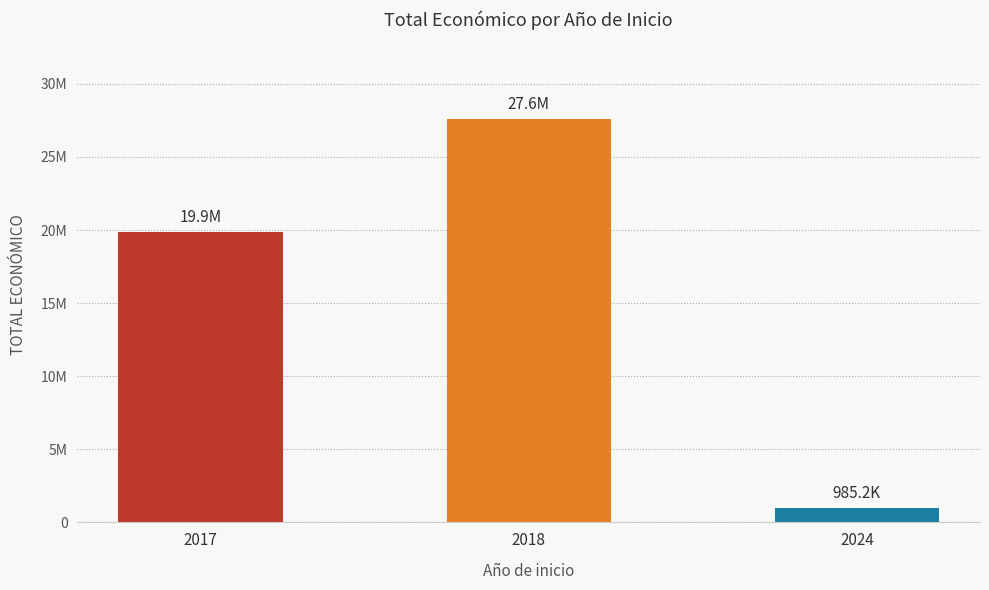

List the labels in order of value, largest first.

2018, 2017, 2024